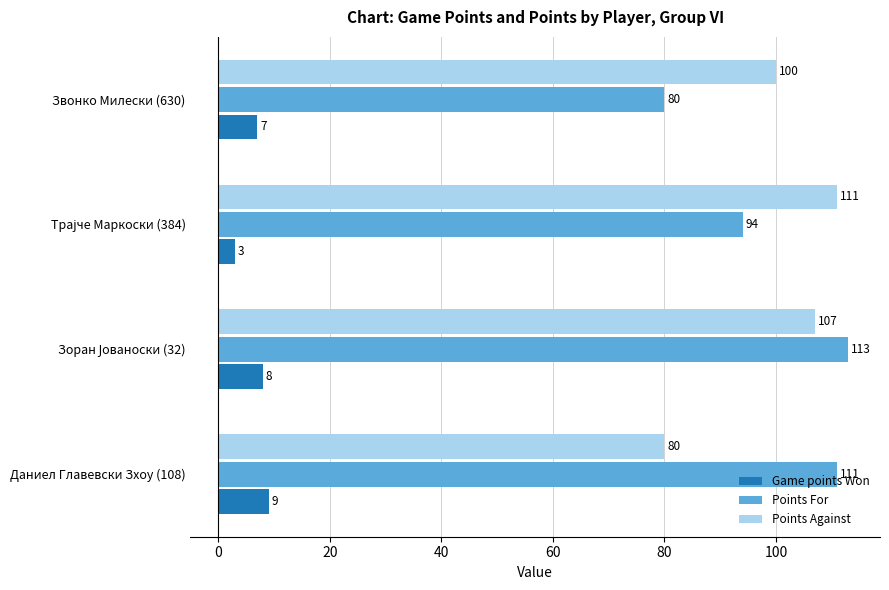

What is the minimum value shown in the chart?

3